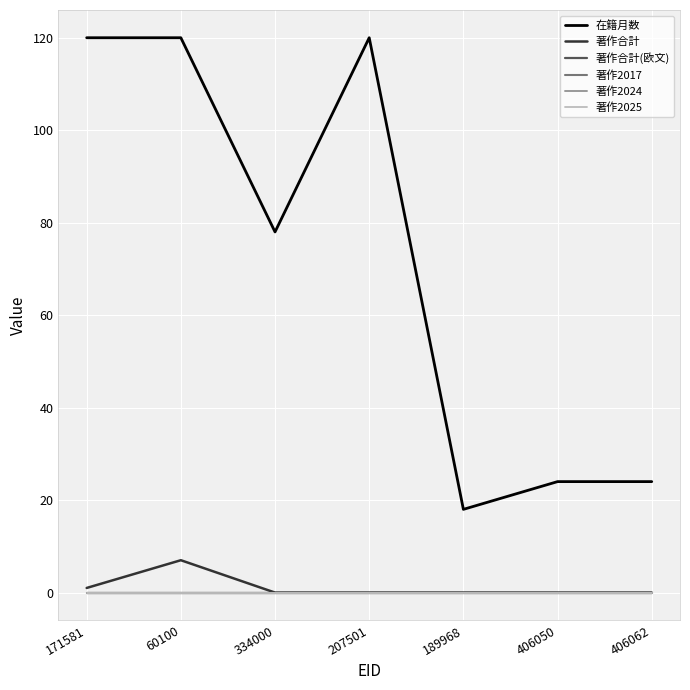

The value of 著作2025 at 334000 is 0. True or false?

True